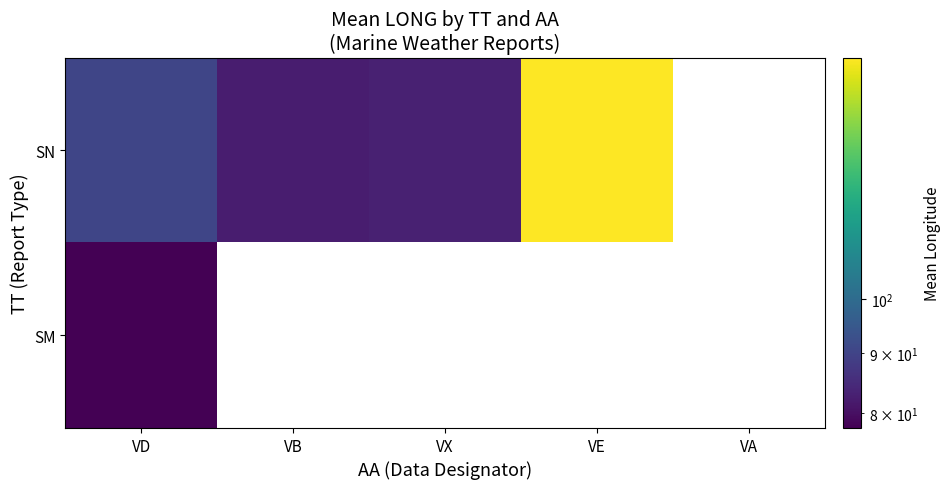

Which series changed the most between VX and VE?

SN